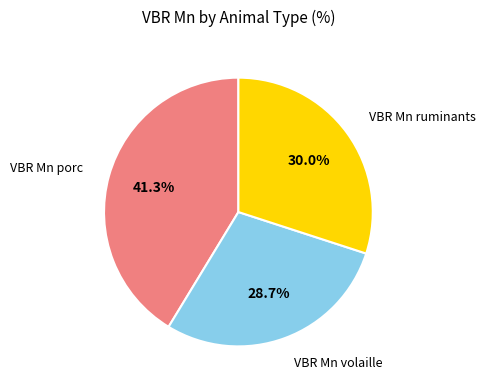

To the nearest percent, what portion does VBR Mn ruminants represent?

30%